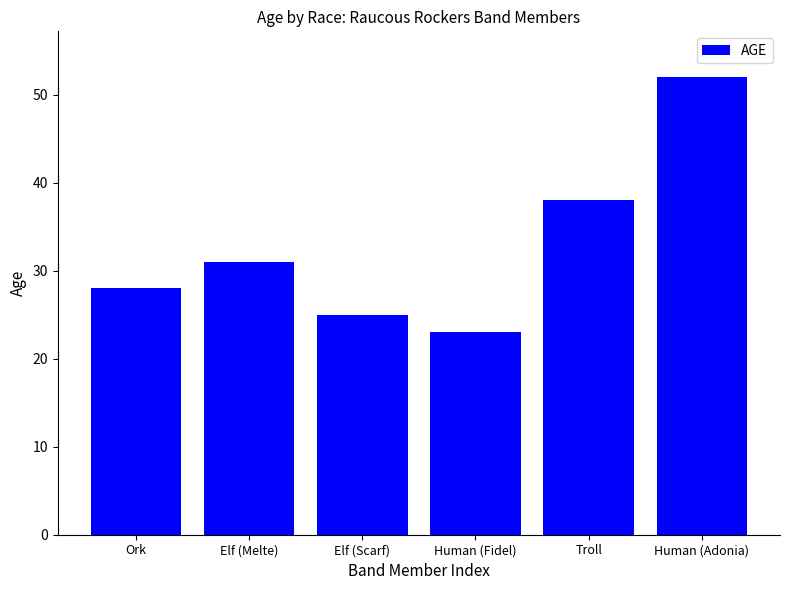

True or false: the data shows 11 at Ork.

False